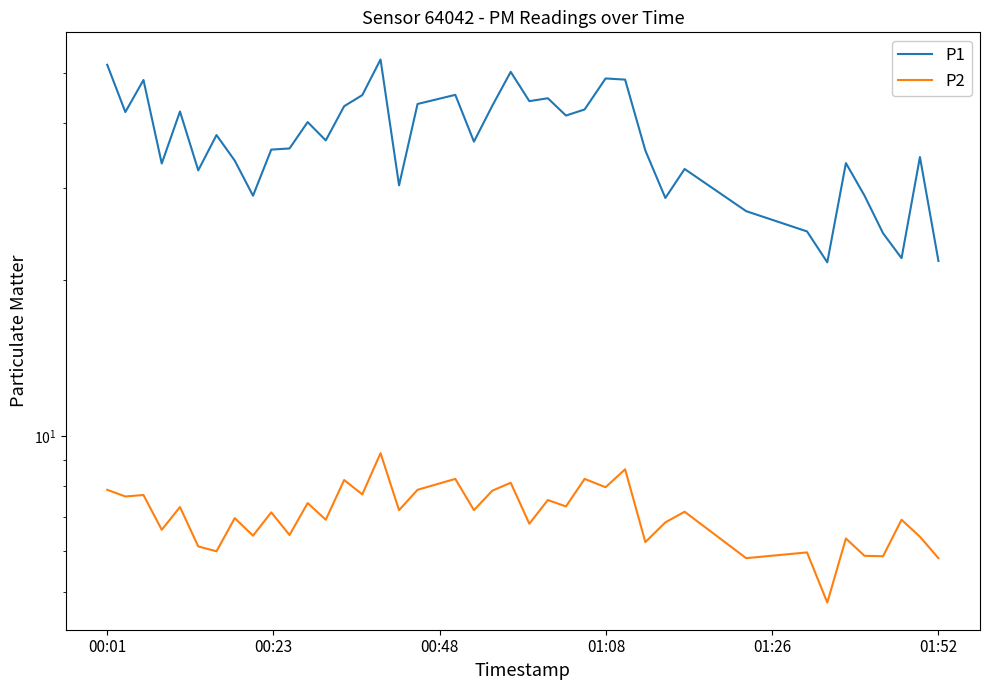

Is this an area chart (filled region under the line)?

No